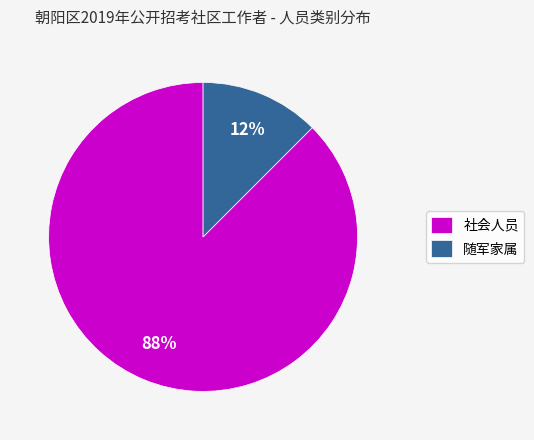

What is the smallest slice in the pie chart?

随军家属